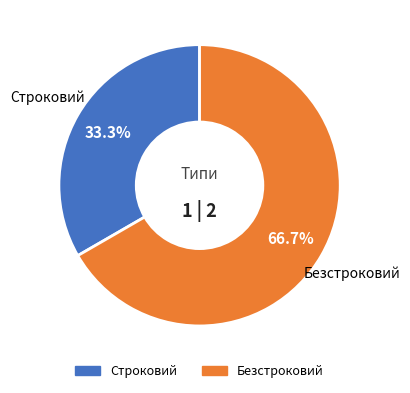

Does any single category account for the majority?

Yes